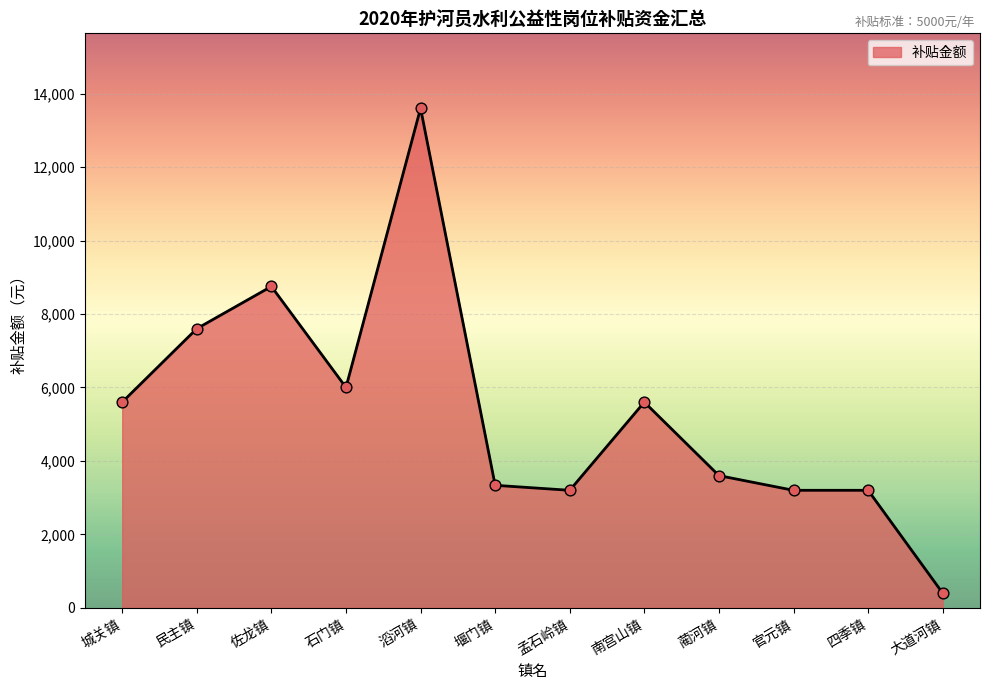

What is the change in value from 城关镇 to 佐龙镇?

+3149.9